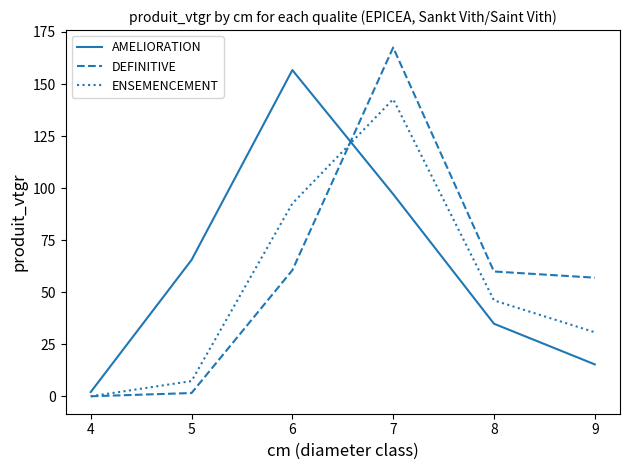

What are all the series names shown in the legend?

AMELIORATION, DEFINITIVE, ENSEMENCEMENT